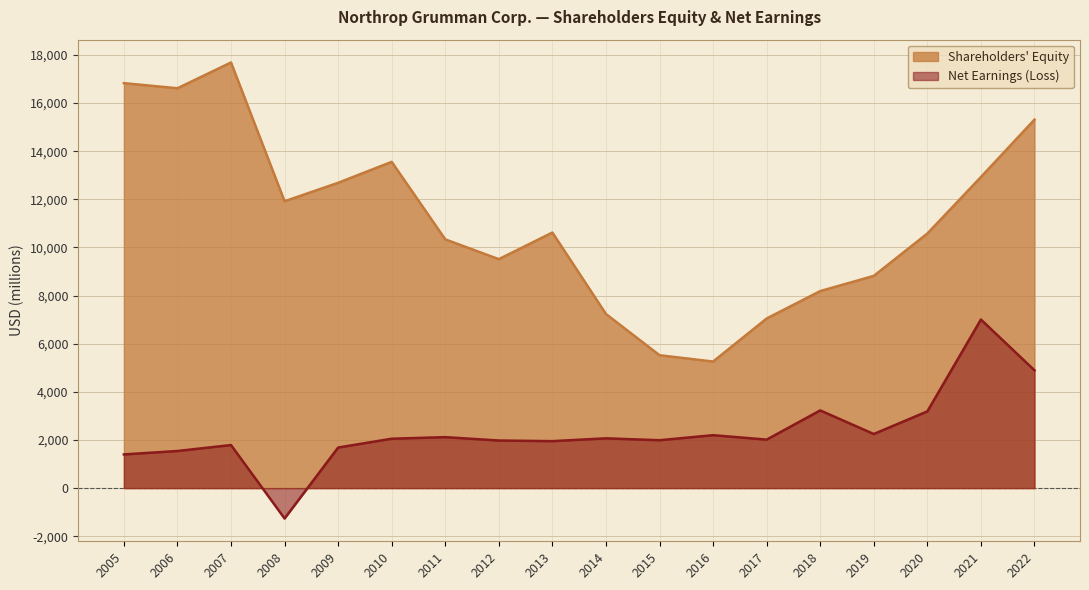

What is the sum of all Shareholders Equity values?

200651